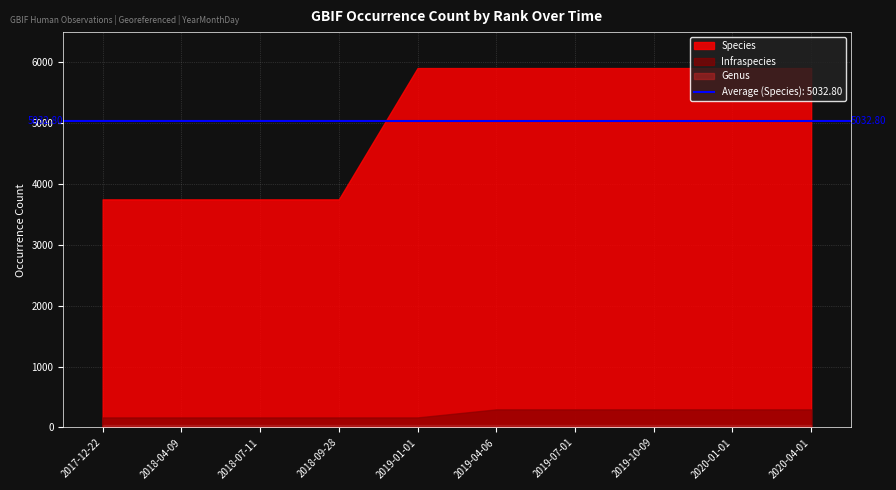

Does the chart have visible grid lines?

Yes